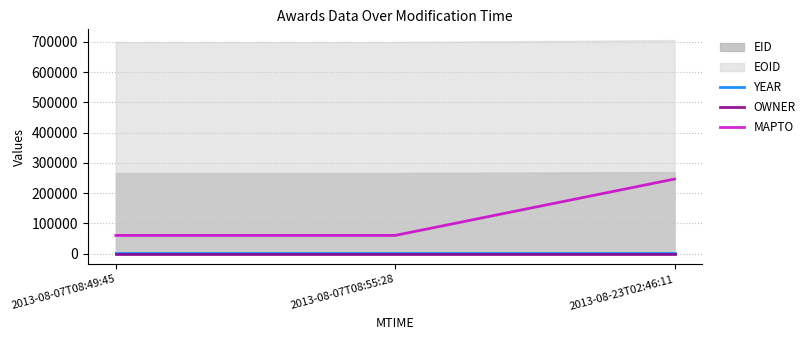

What is the label of the 2nd point from the right?

2013-08-07T08:55:28